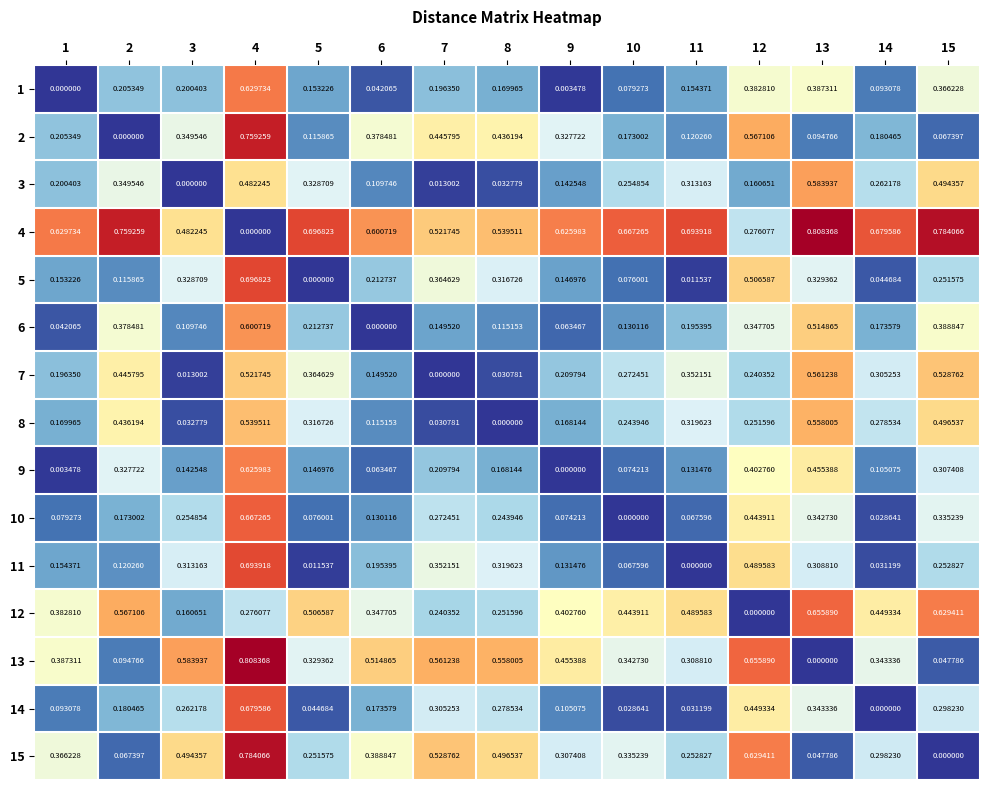

Is the value of 4 at 1 greater than the value of 3 at 8?

Yes